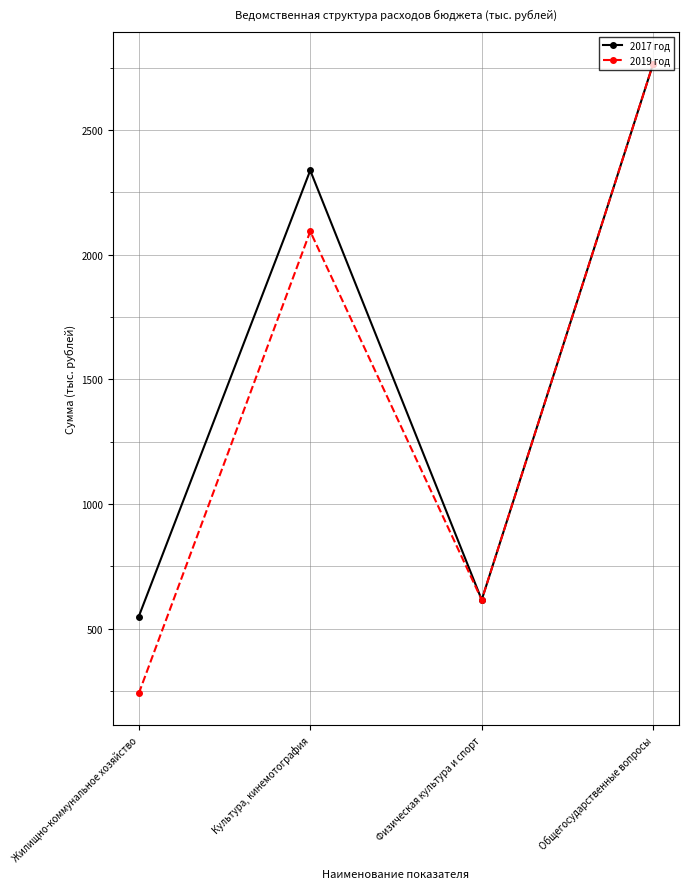

Which series has the largest range (max minus min)?

2019 год